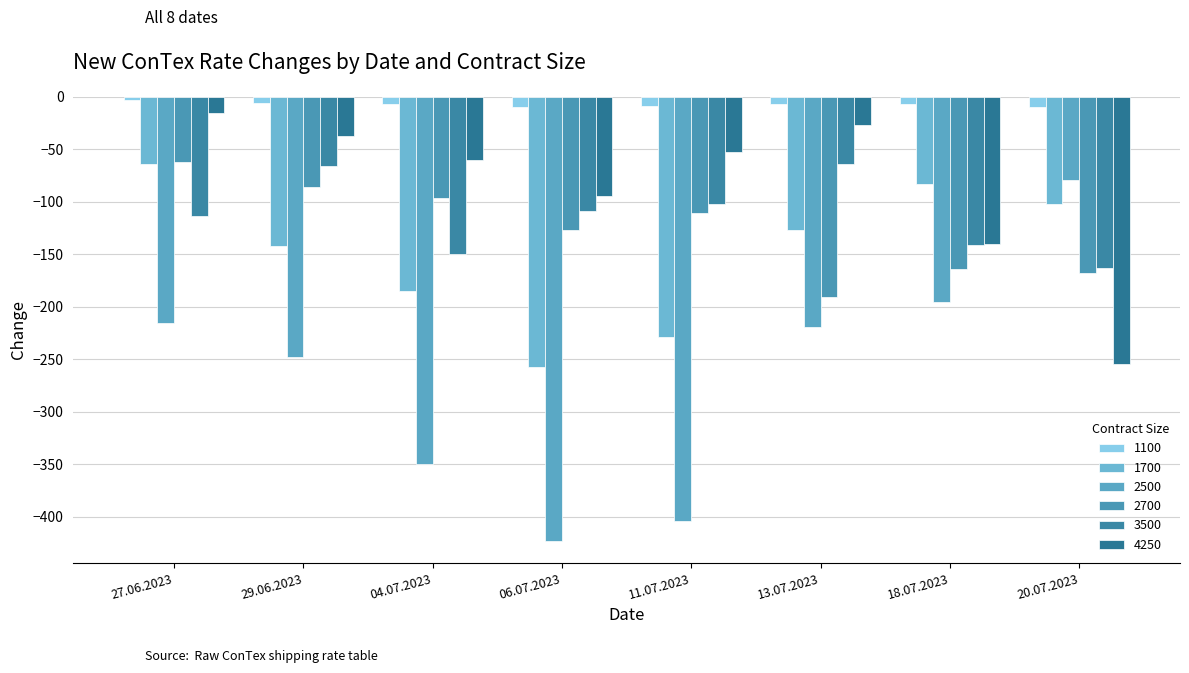

Is it true that 1700 equals -185 at 04.07.2023?

True